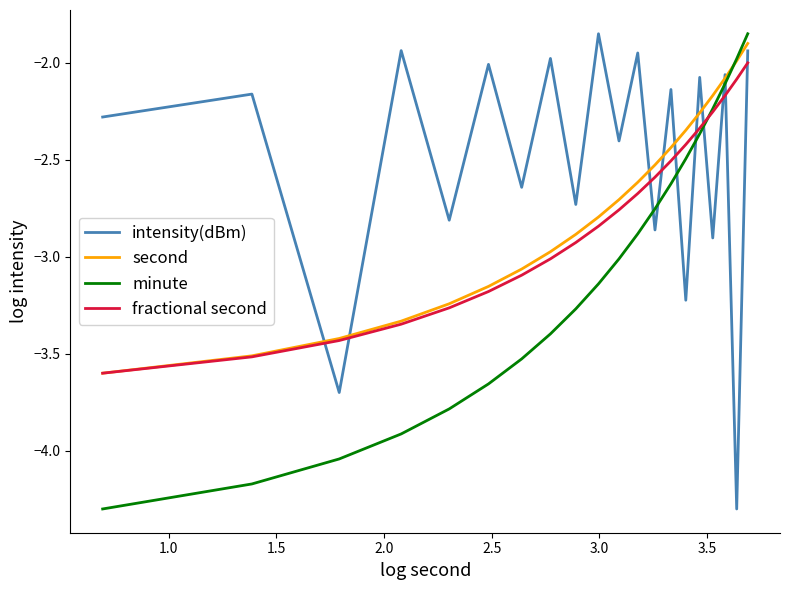

Which series has the largest total across all categories?

intensity(dBm)